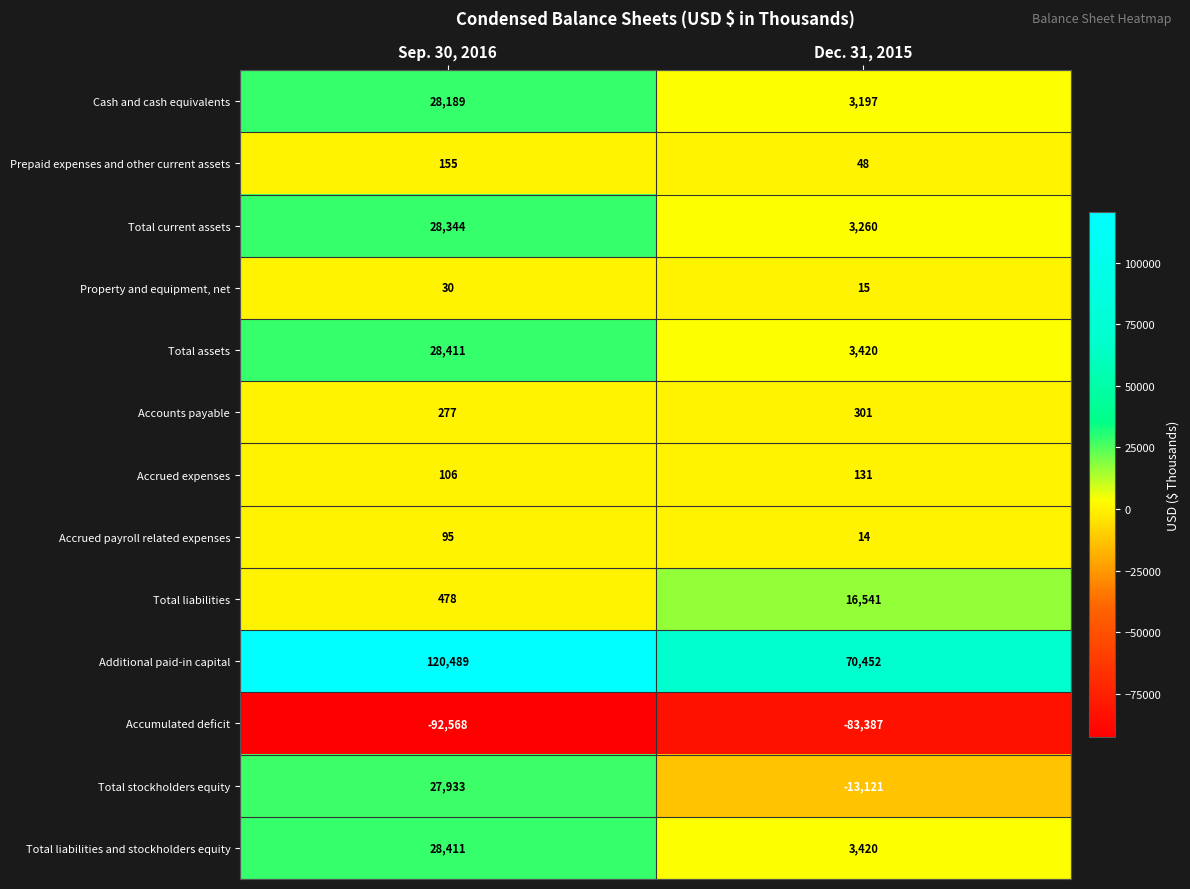

The value of Property and equipment, net at Sep. 30, 2016 is 30. True or false?

True